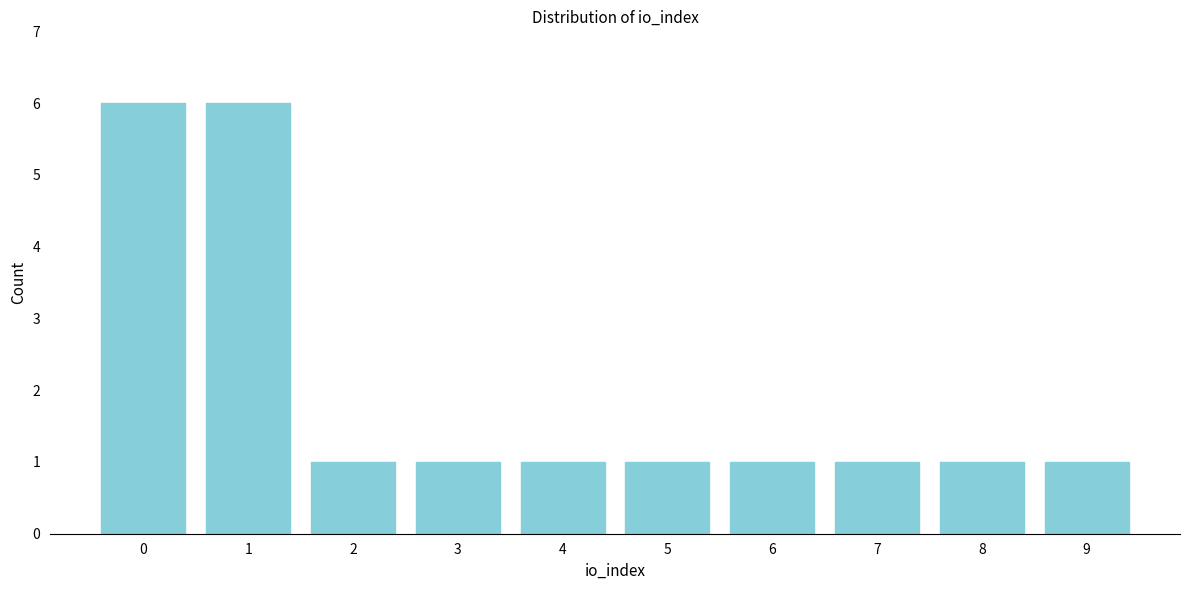

Reading left to right, list all the values displayed in this chart.

6	6	1	1	1	1	1	1	1	1